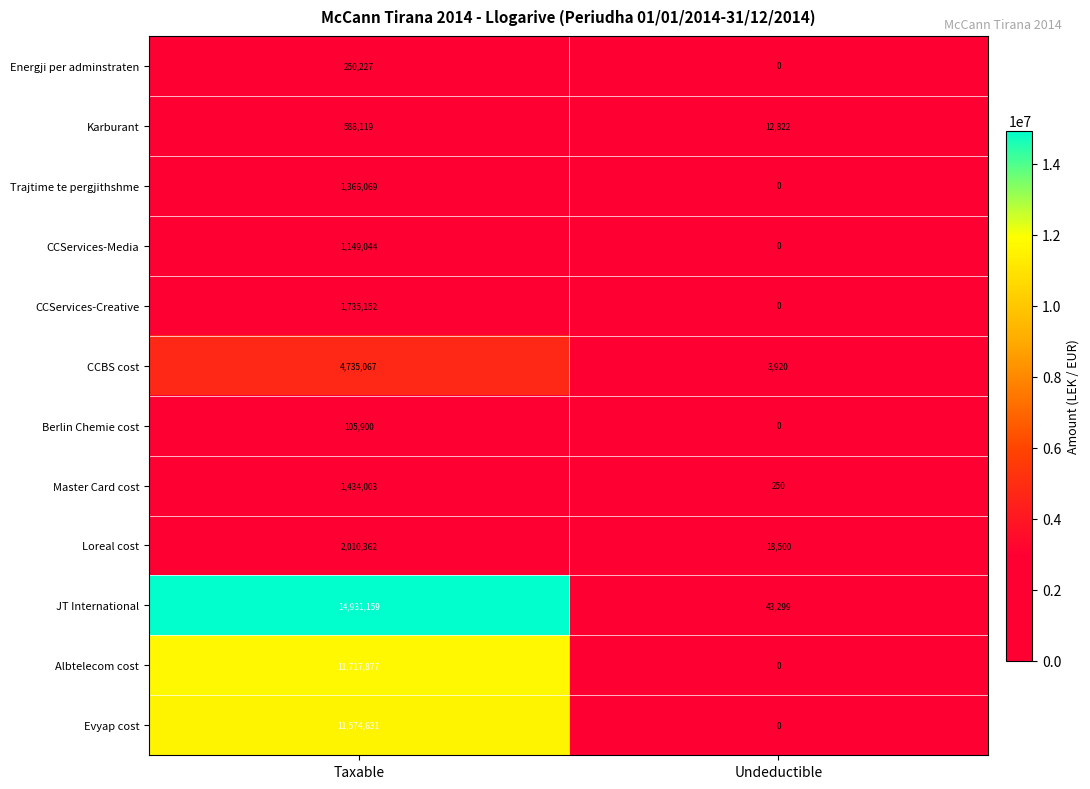

Reading right to left, list all the values displayed in this chart.

Energji per adminstraten: Undeductible=0	Taxable=250227
Karburant: Undeductible=12822	Taxable=588119
Trajtime te pergjithshme: Undeductible=0	Taxable=1366069
CCServices-Media: Undeductible=0	Taxable=1149044
CCServices-Creative: Undeductible=0	Taxable=1735152
CCBS cost: Undeductible=3920	Taxable=4735067
Berlin Chemie cost: Undeductible=0	Taxable=105900
Master Card cost: Undeductible=250	Taxable=1434003
Loreal cost: Undeductible=18500	Taxable=2010362
JT International: Undeductible=43299	Taxable=14931159
Albtelecom cost: Undeductible=0	Taxable=11717877
Evyap cost: Undeductible=0	Taxable=11574631